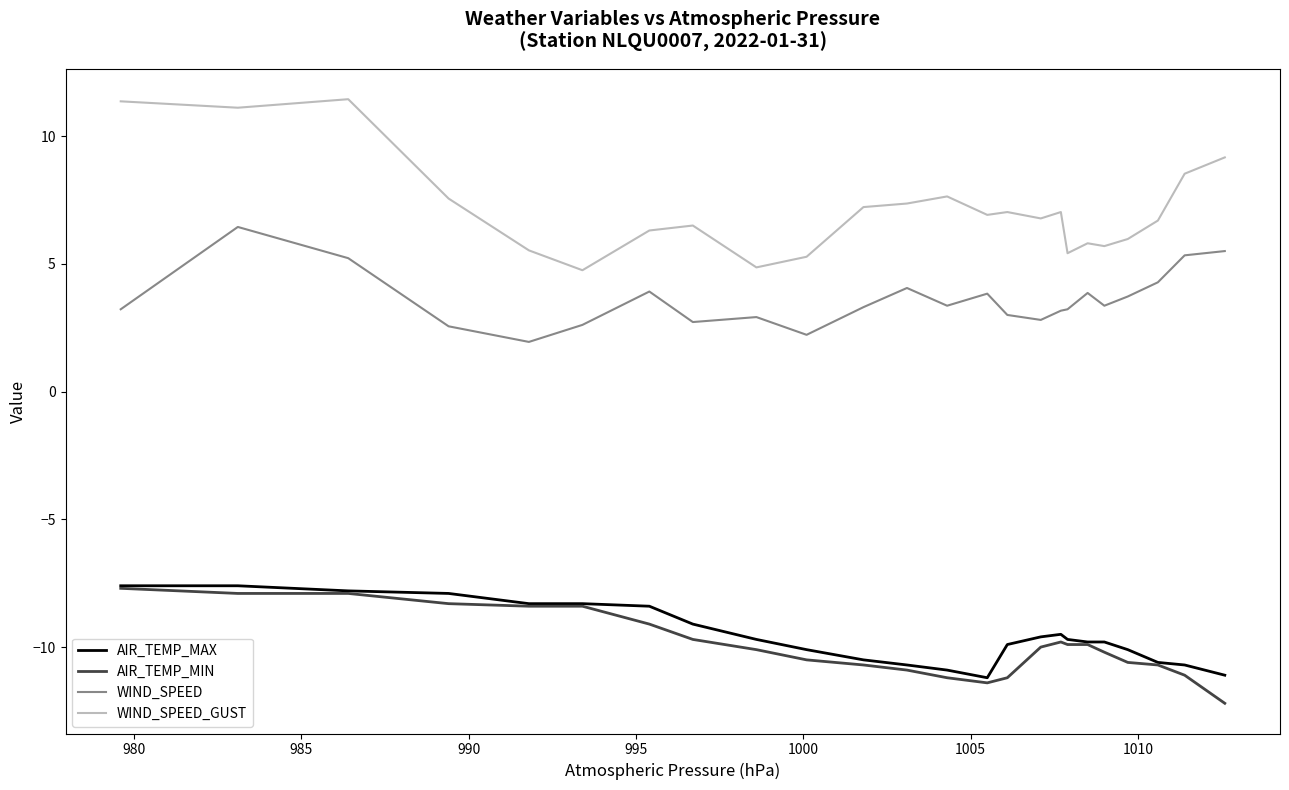

Which series has the widest spread of values?

WIND_SPEED_GUST